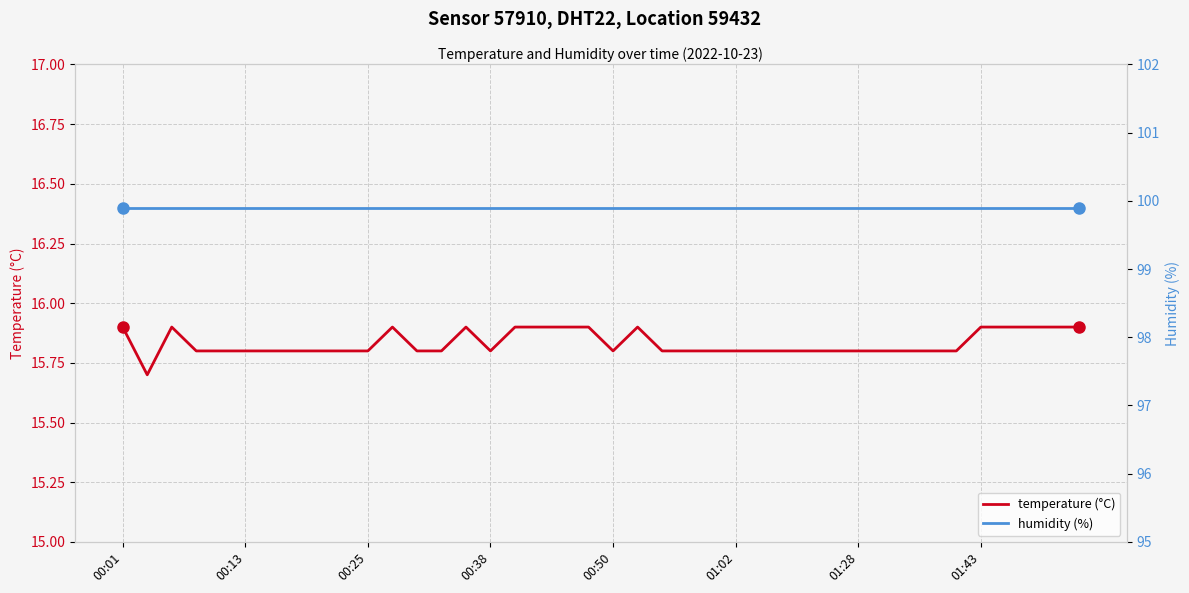

What is the lowest value of the temperature (°C) series?

15.7